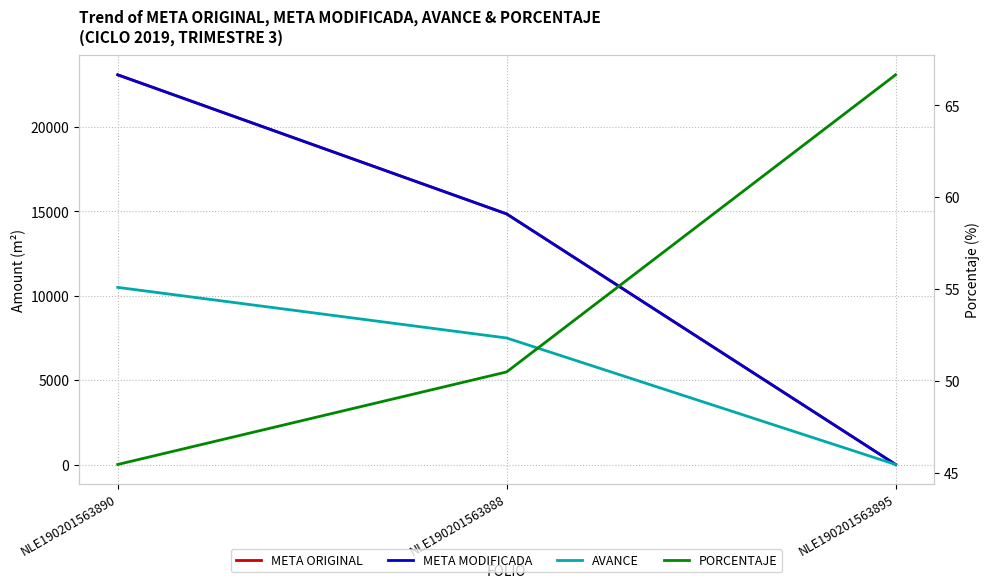

Is this an area chart (filled region under the line)?

No